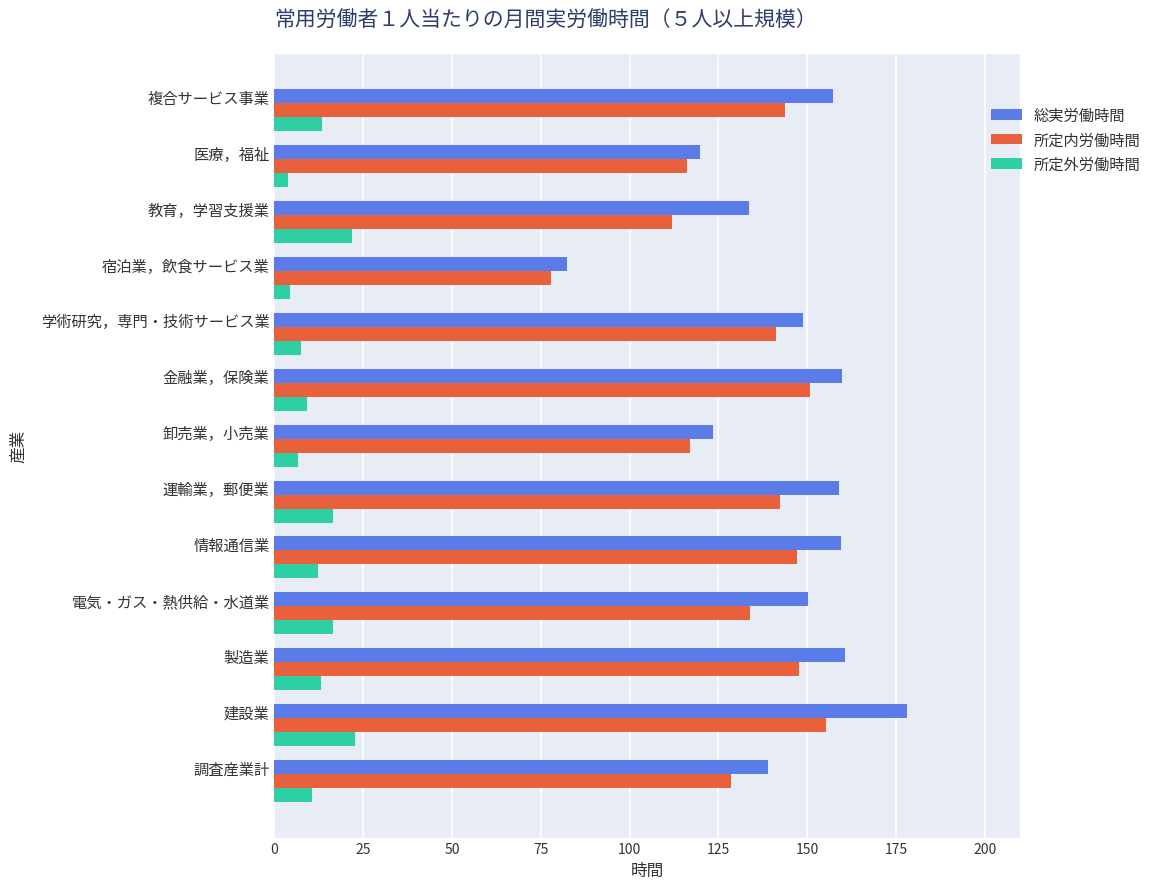

The 総実労働時間 series shows 65.6 at 医療，福祉. True or false?

False